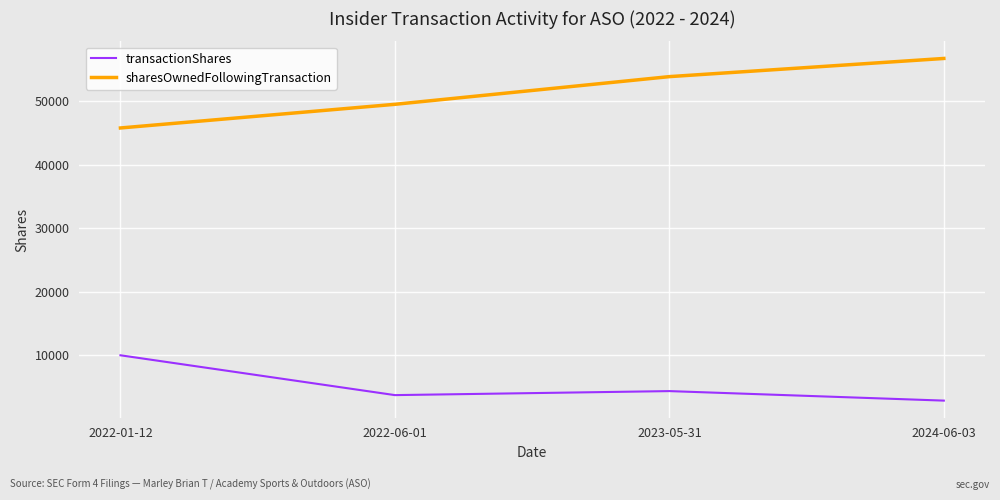

True or false: sharesOwnedFollowingTransaction has a value of 56749 at 2024-06-03.

True